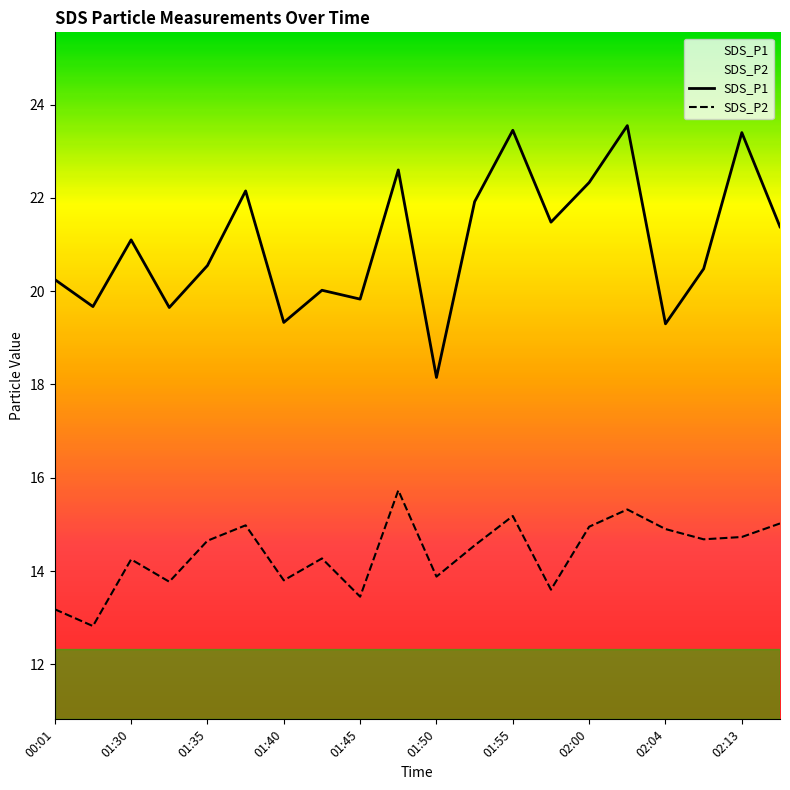

Rank the categories by SDS_P2 value from highest to lowest.

01:47, 02:02, 01:55, 02:15, 01:37, 02:00, 02:04, 02:13, 02:10, 01:35, 01:52, 01:42, 01:30, 01:50, 01:40, 01:32, 01:57, 01:45, 00:01, 00:03